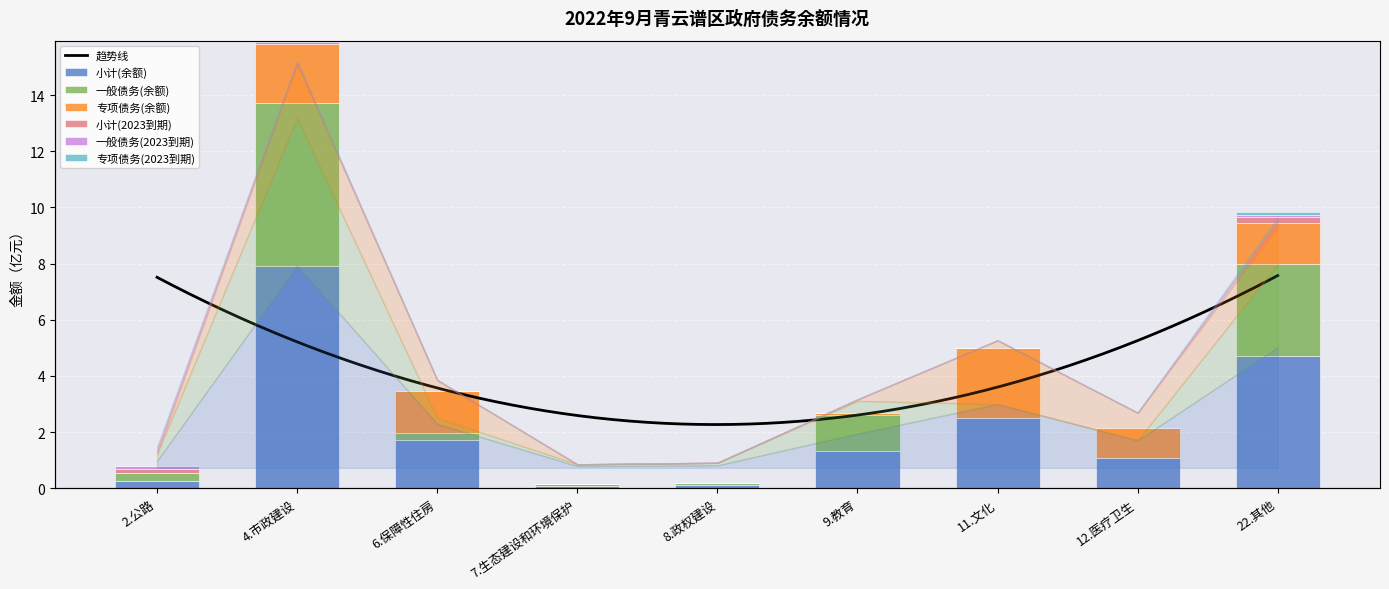

Where is 一般债务(2023到期) nearest to the value 0?

6.保障性住房